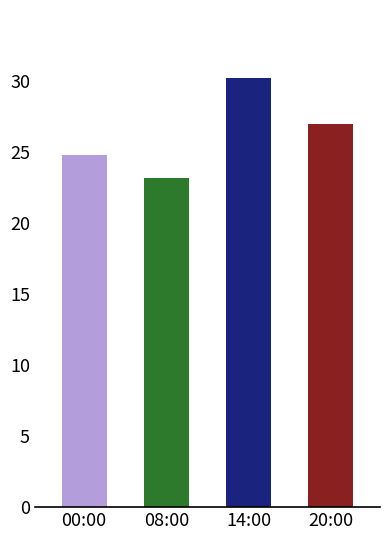

The value at 14:00 is 7.0. True or false?

False